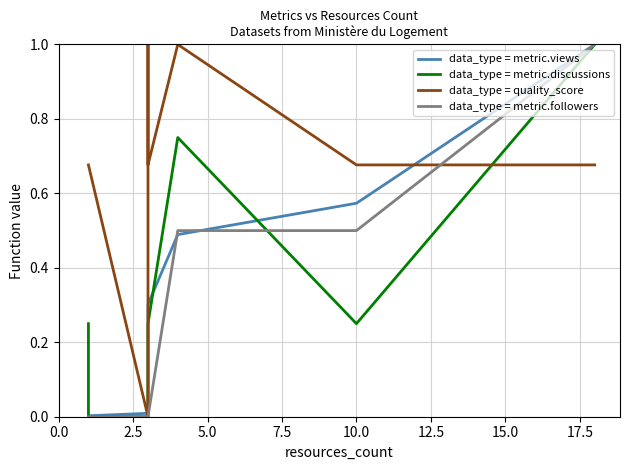

What is the value of the data_type = metric.views point at the 5th from the left?

0.3